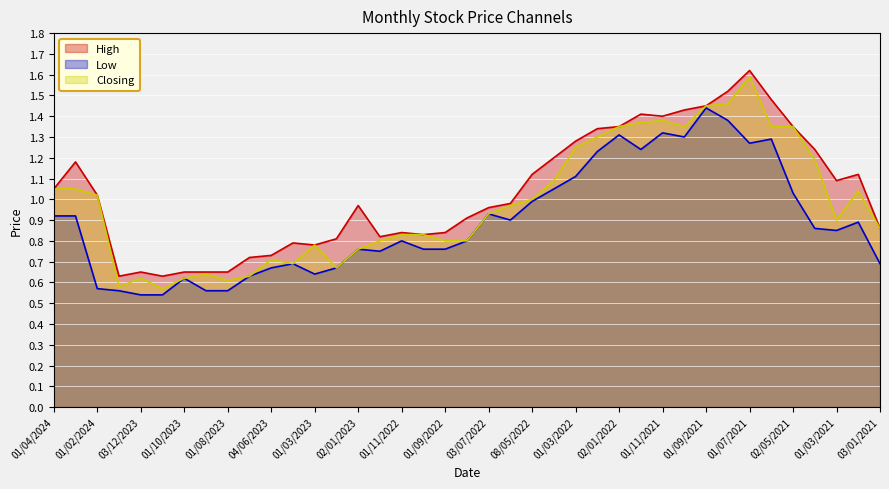

List the series in order of their overall mean, lowest first.

Low, Closing, High